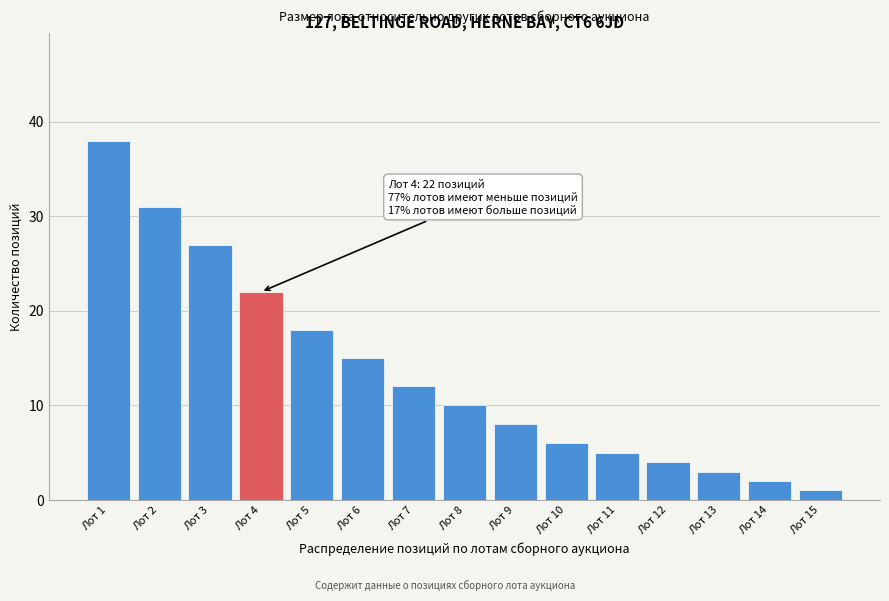

Reading right to left, what are all the values shown in this chart?

1	2	3	4	5	6	8	10	12	15	18	22	27	31	38